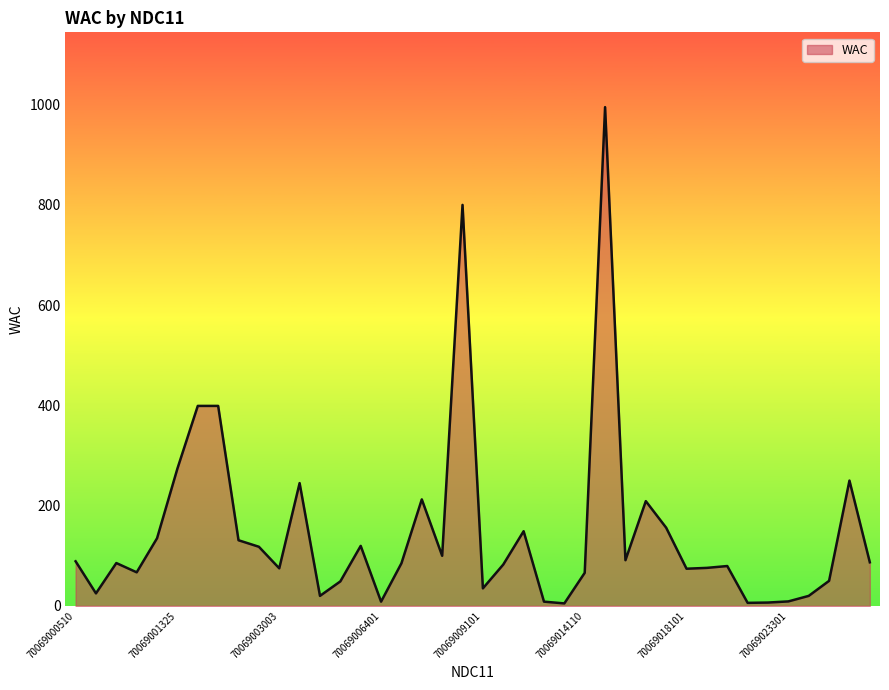

Which label corresponds to the smallest value in the chart?

70069013101